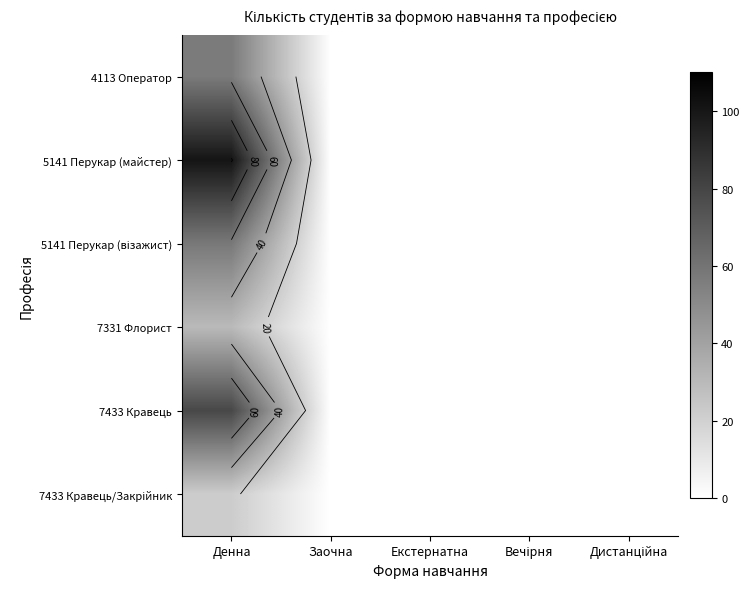

Which series has the largest total across all categories?

5141 Перукар (майстер)